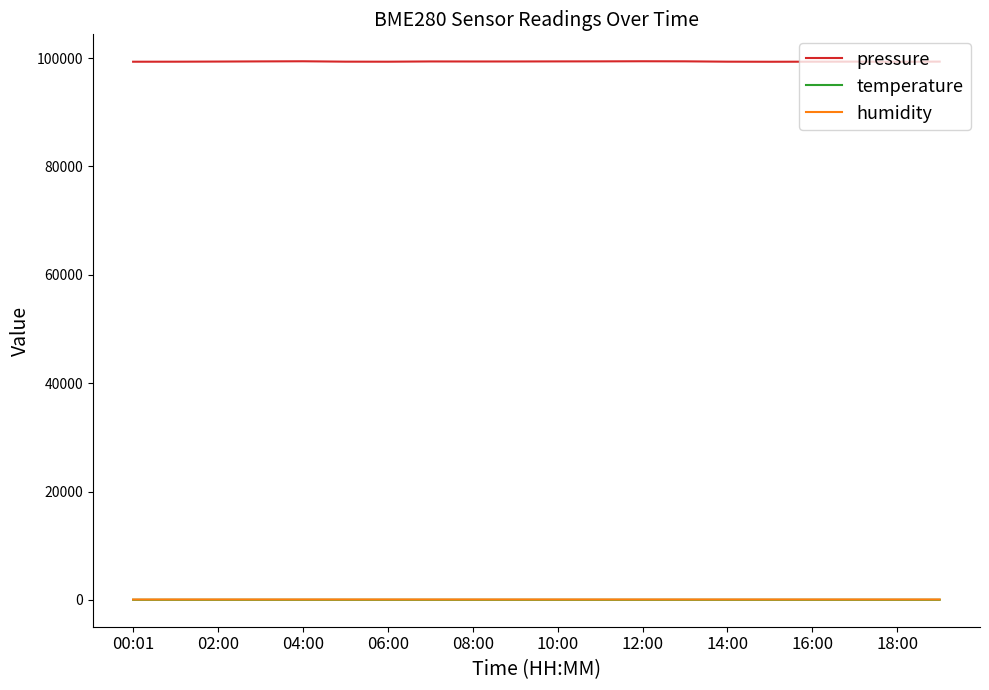

What are all the series names shown in the legend?

pressure, temperature, humidity